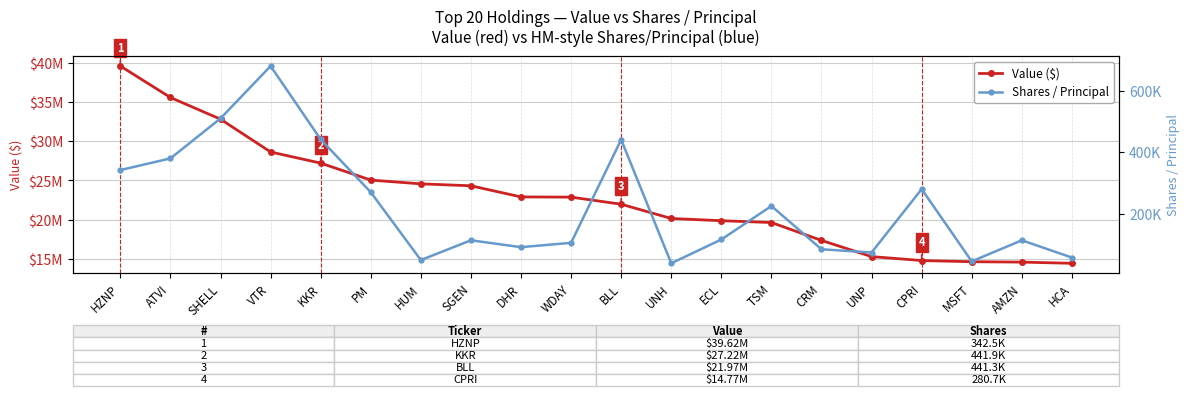

True or false: Value ($) and Shares / Principal cross at least once.

False